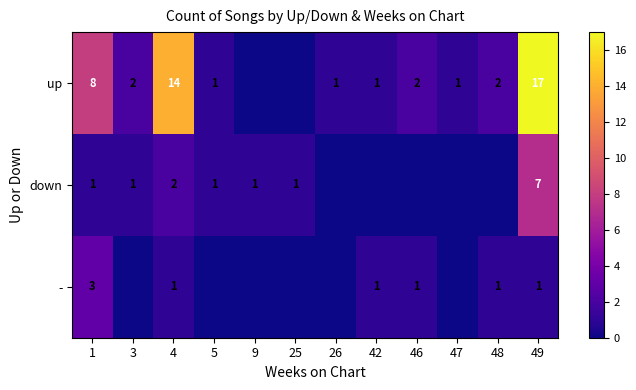

Is it true that - equals 1 at 42?

True